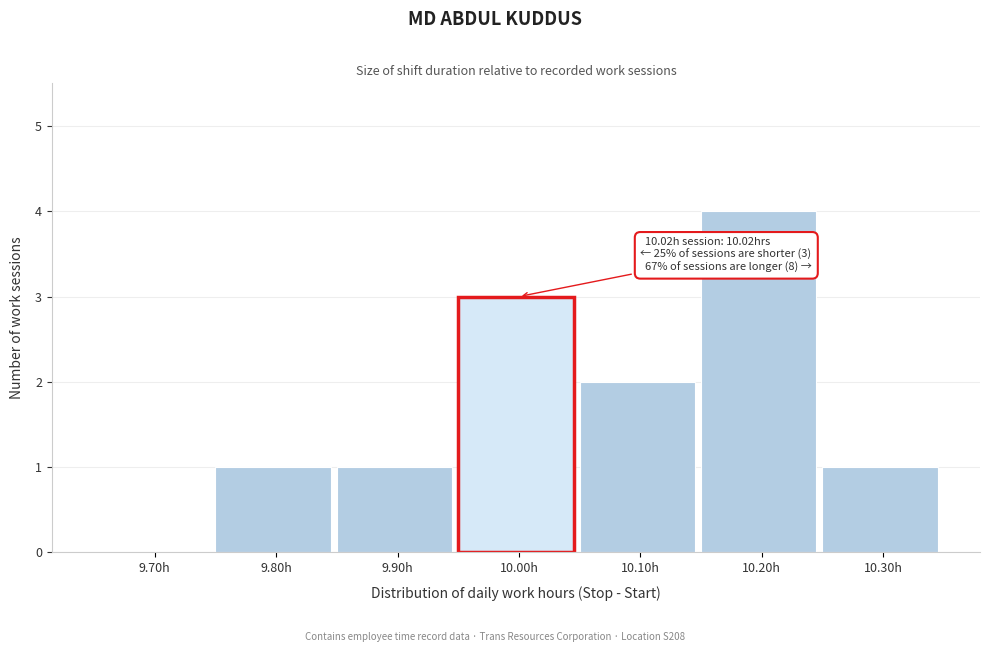

Reading left to right, extract all data points from this chart.

9.70h=0	9.80h=1	9.90h=1	10.00h=3	10.10h=2	10.20h=4	10.30h=1